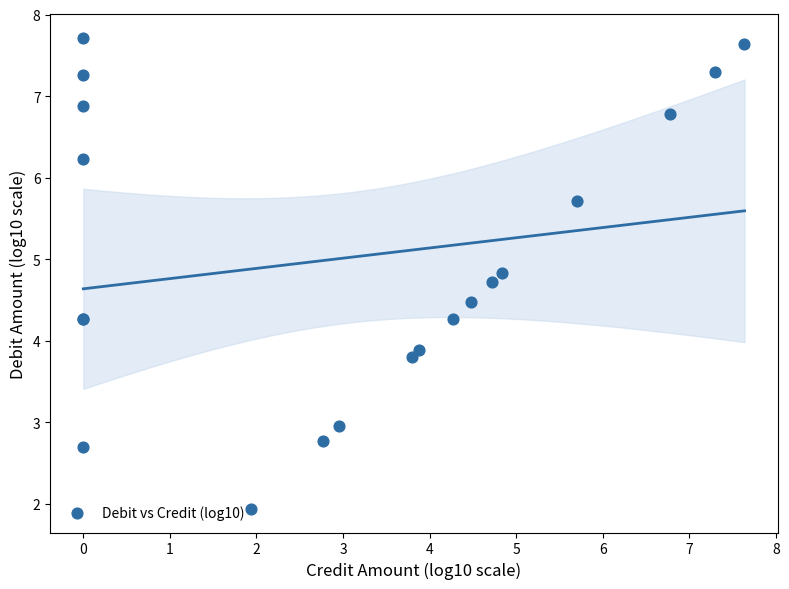

What Y value in the scatter plot is closest to 4?

3.9